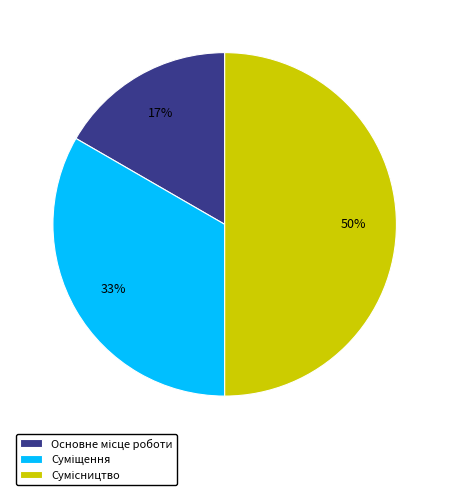

To the nearest percent, what is the average slice percentage?

33%